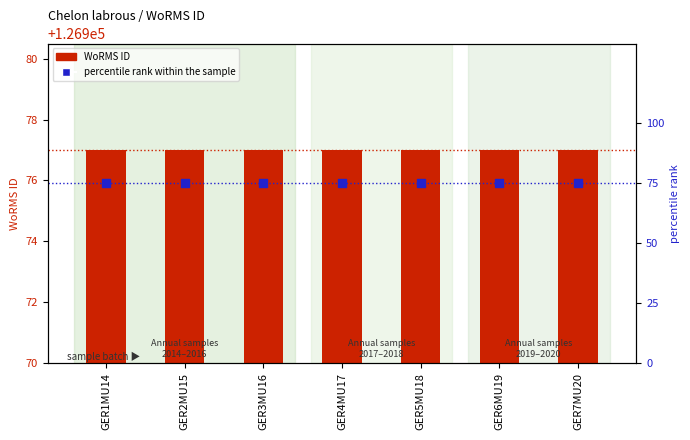

At how many categories does at least one series exceed 35?

7